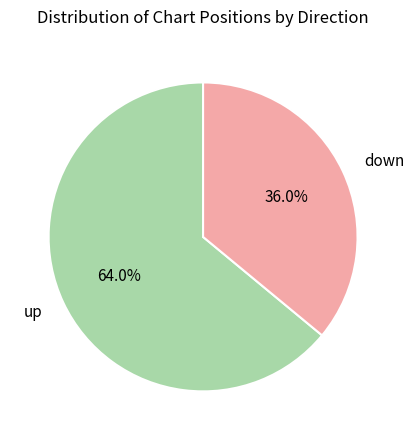

What percentage is the down slice, to the nearest percent?

36%